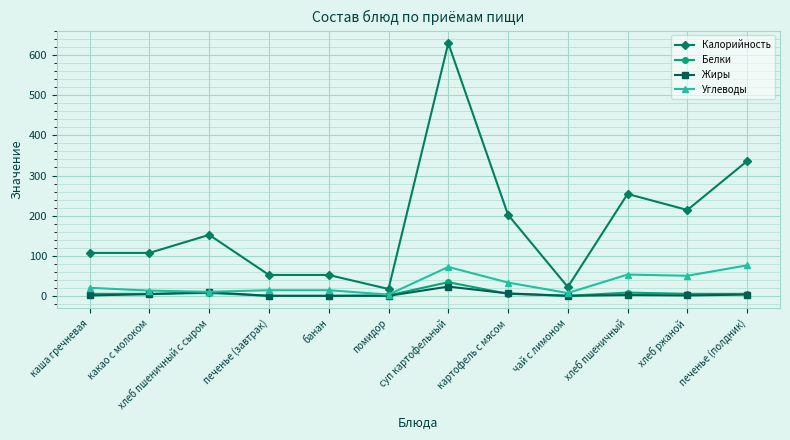

Rank the series by their maximum value, from highest to lowest.

Калорийность, Углеводы, Белки, Жиры